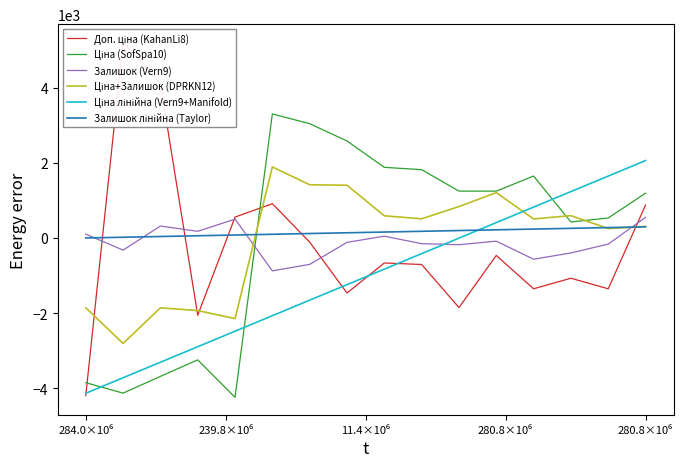

How many values in the Ціна лінійна (Vern9+Manifold) series are below -829?

9